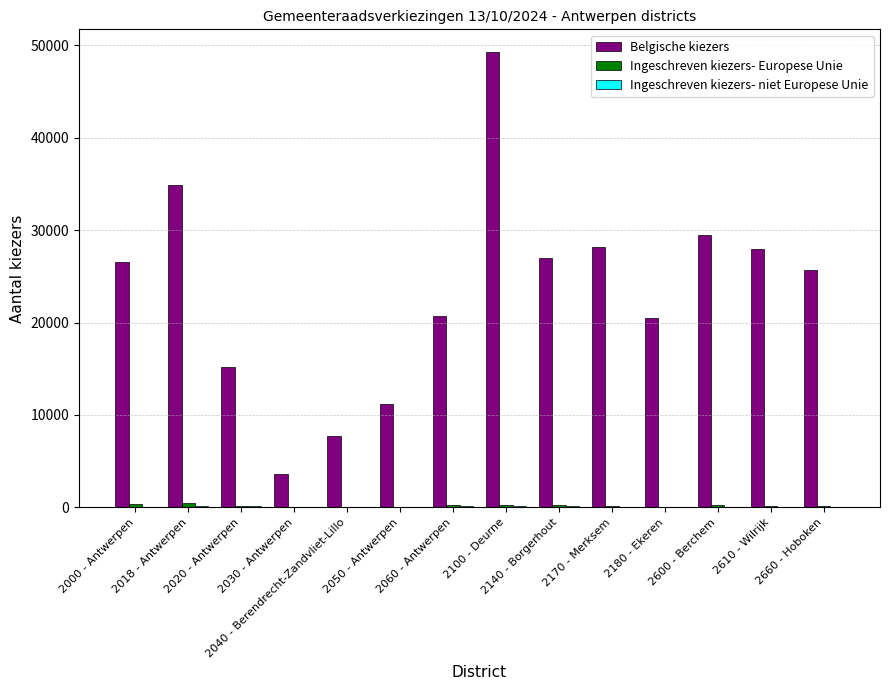

What is the maximum value shown in the chart?

49283